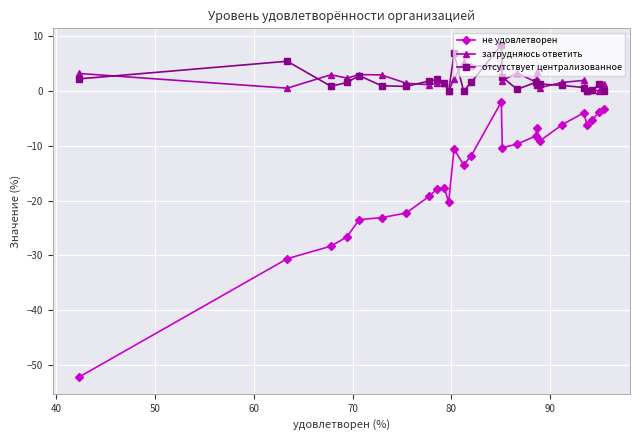

Which series has the widest spread of values?

не удовлетворен